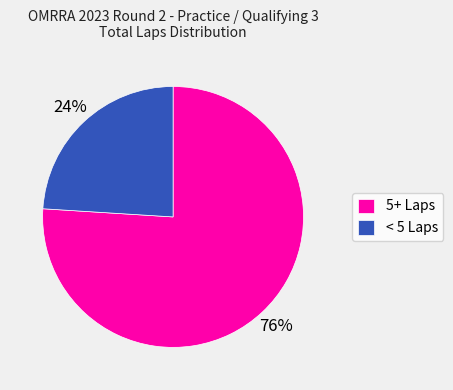

Is it true that < 5 Laps is 24% of the pie?

True